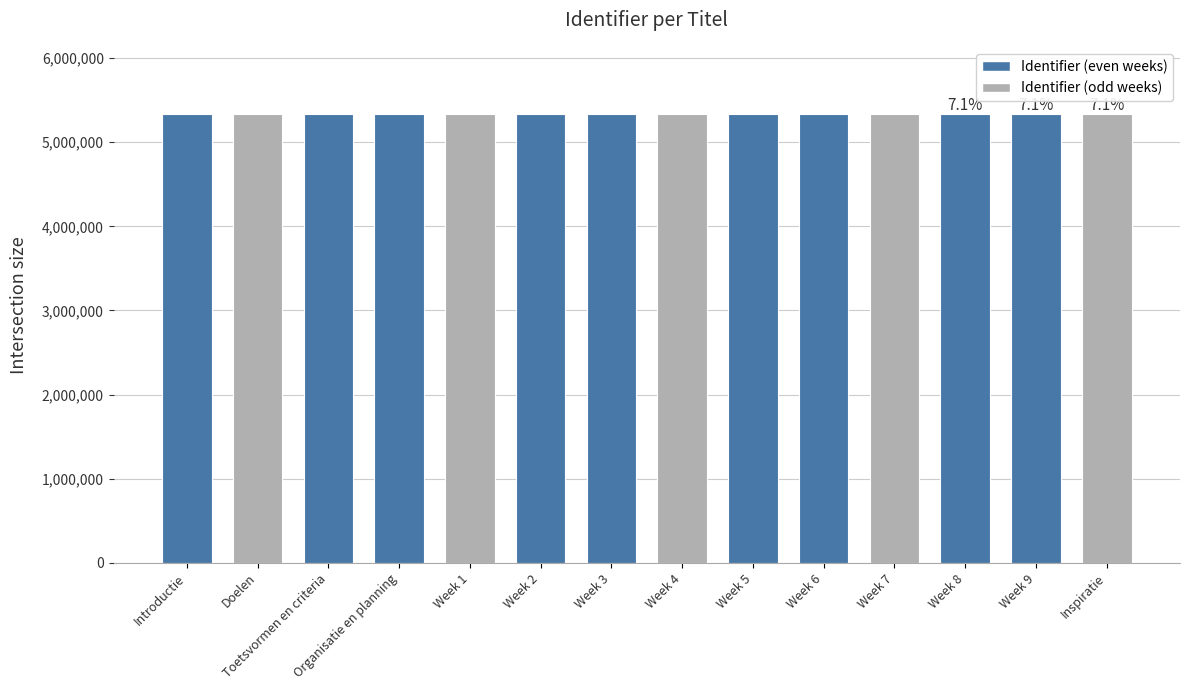

True or false: the data shows 2559437 at Week 7.

False